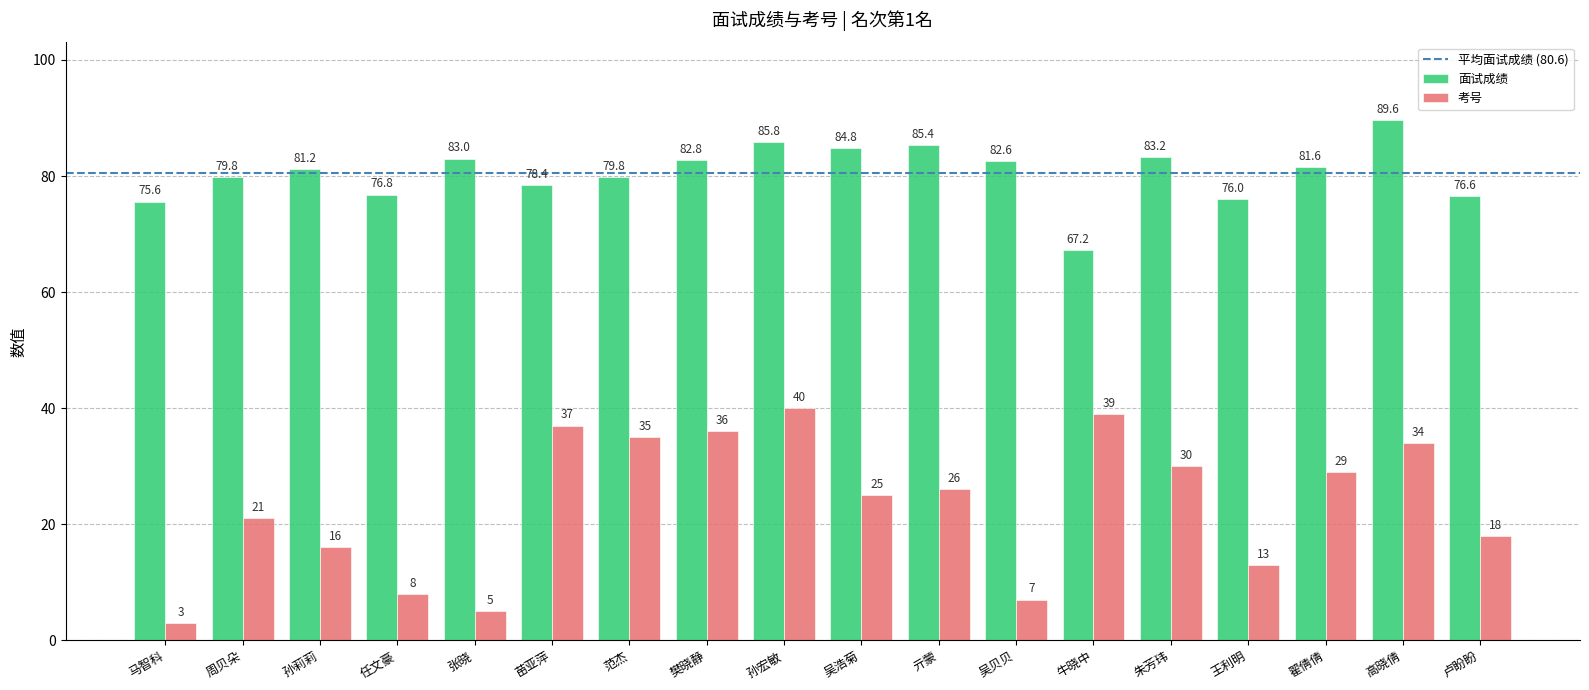

The value of 考号 at 孙莉莉 is 16.0. True or false?

True